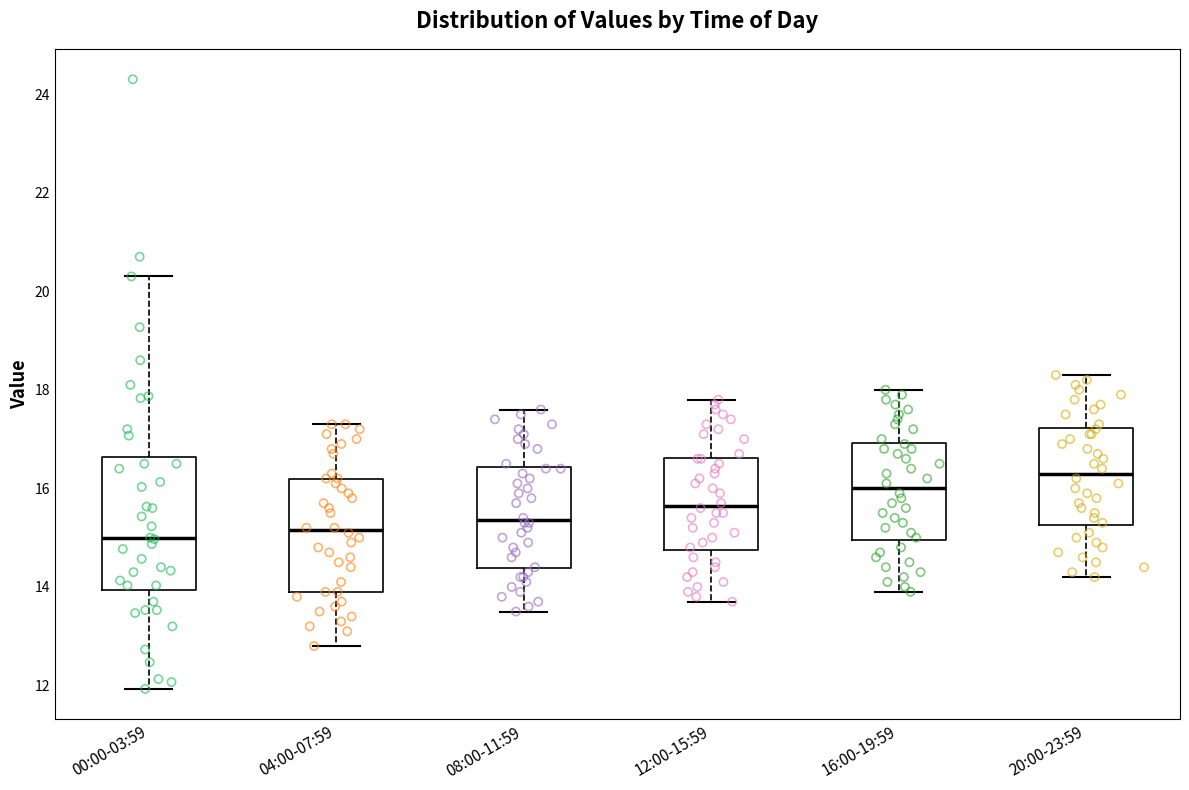

Comparing the boxes themselves (not the whiskers), which one is the tallest?

00:00-03:59